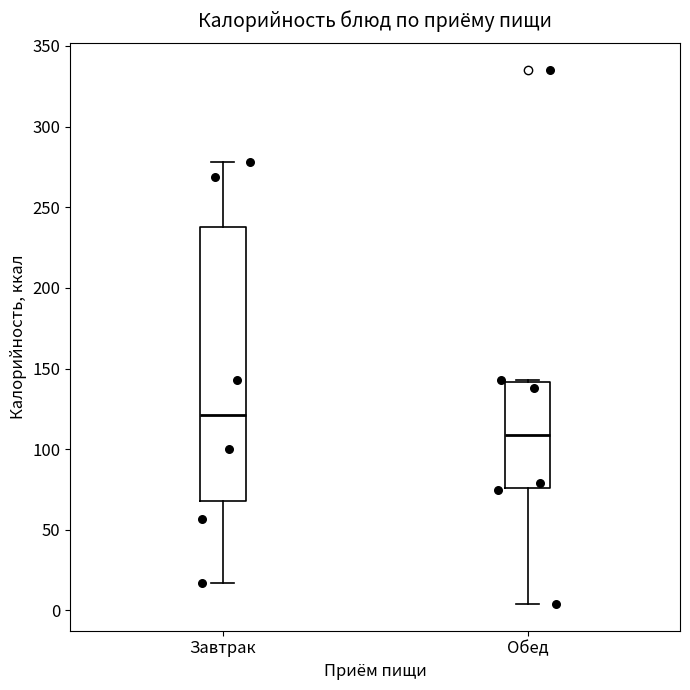

Comparing the boxes themselves (not the whiskers), which one is the tallest?

Завтрак